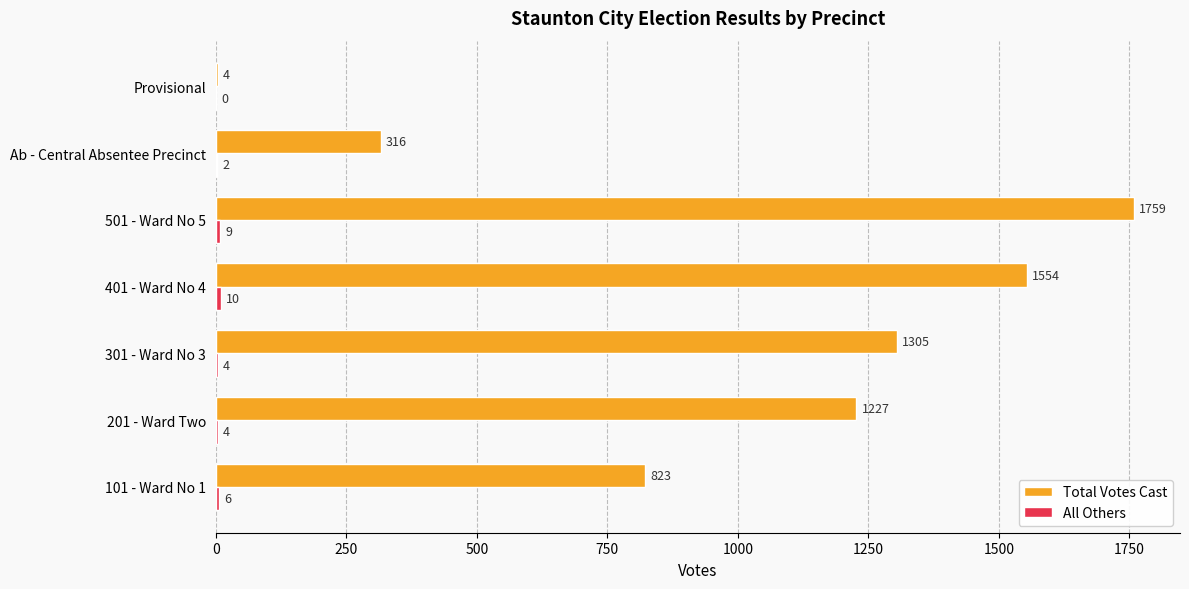

Count the number of data series in this chart.

2